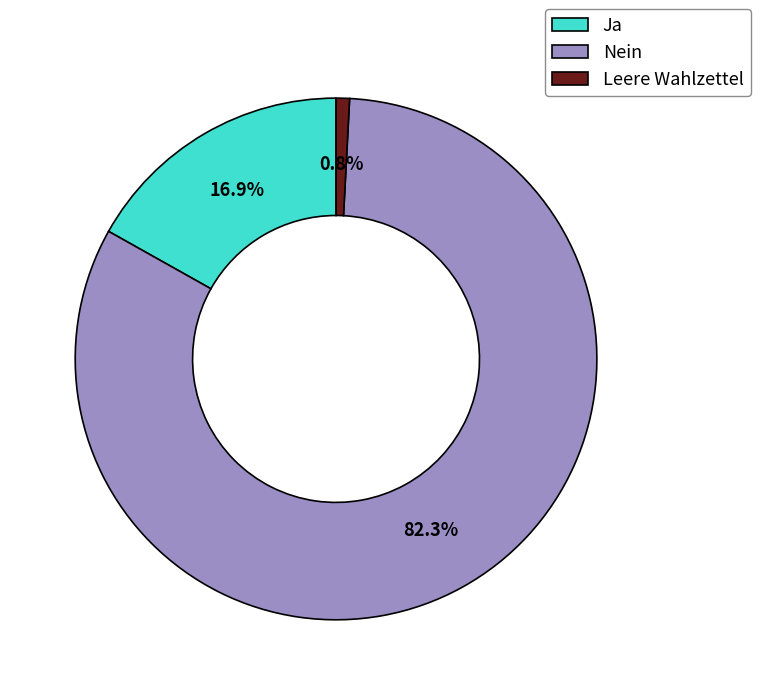

Do Nein and Ja together represent more than half of the pie?

Yes